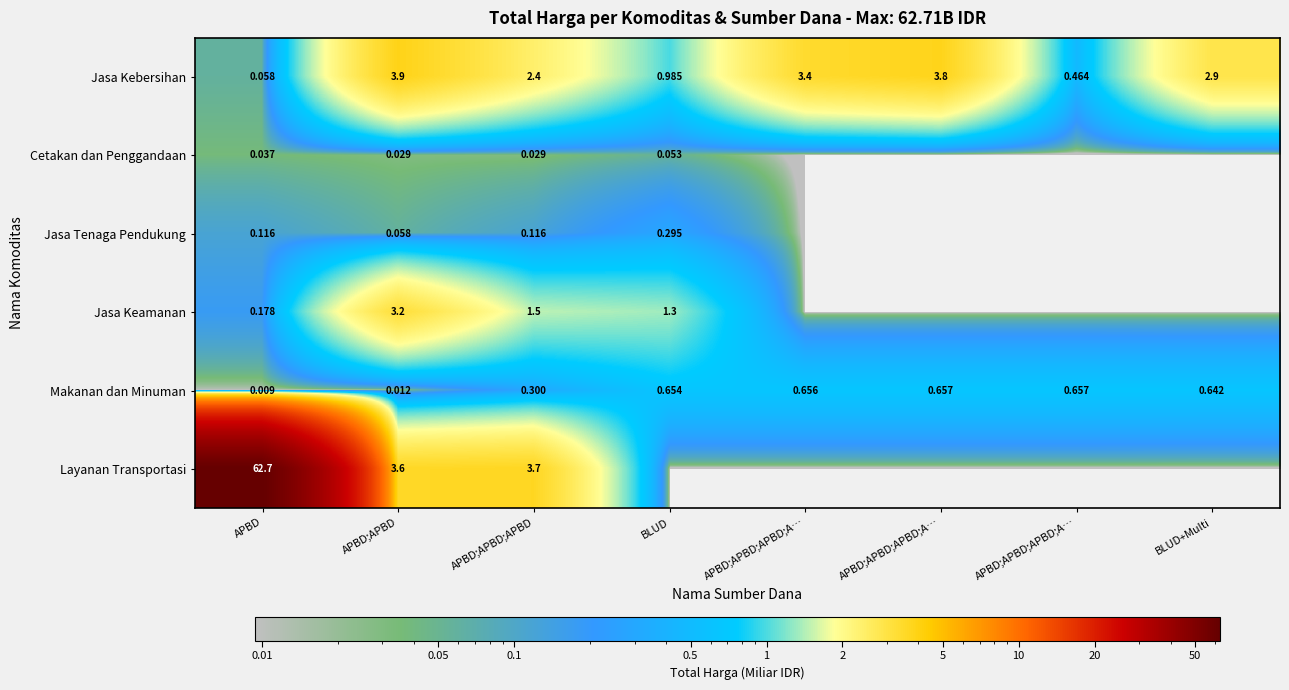

At how many categories does at least one series exceed 6?

1